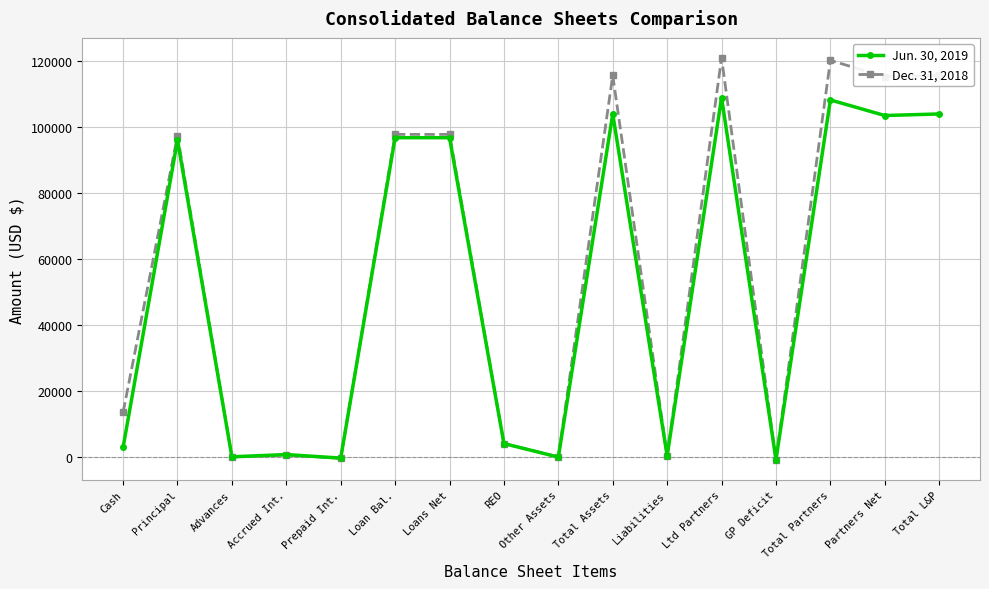

Where is the first local maximum for Dec. 31, 2018?

Principal